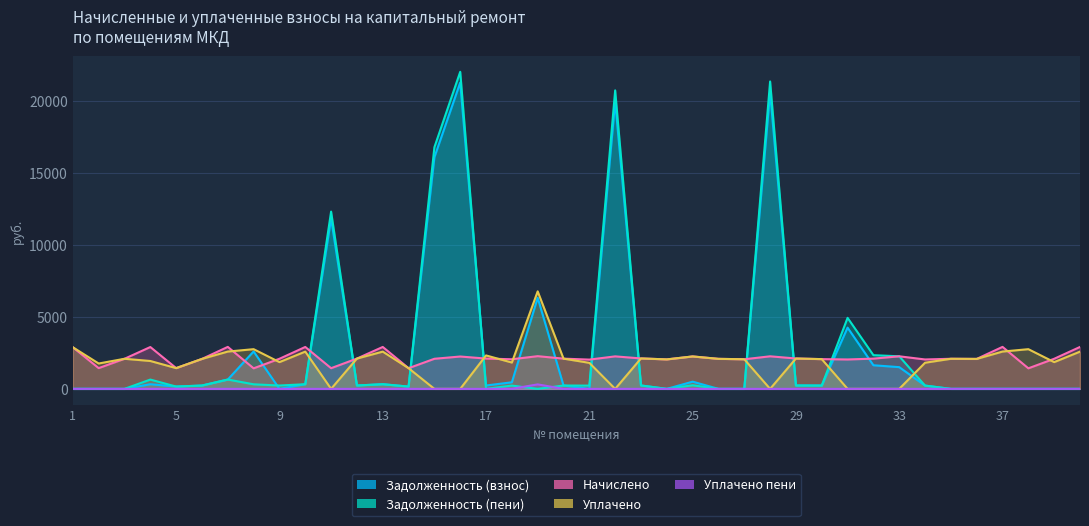

At 16, list the series in order from smallest to largest.

Уплачено, Уплачено пени, Начислено, Задолженность (взнос), Задолженность (пени)